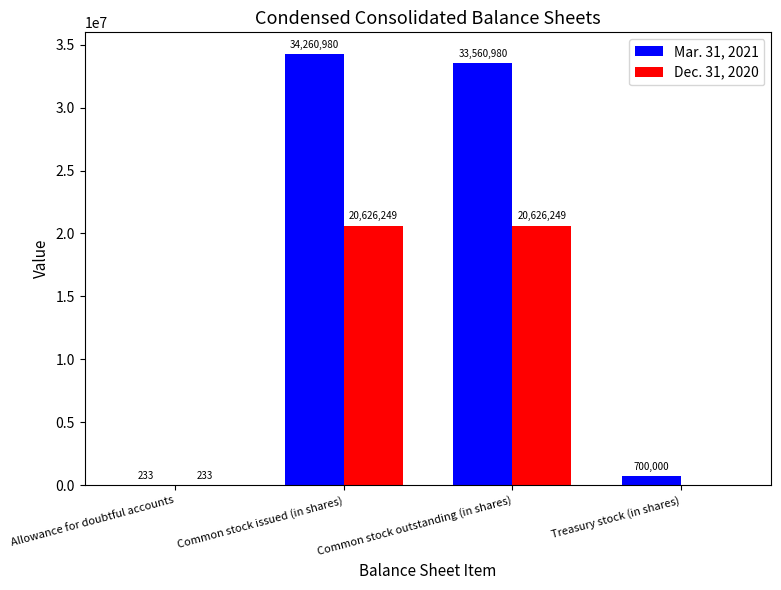

Reading left to right, what are all the values shown in this chart?

Mar. 31, 2021: Allowance for doubtful accounts=233	Common stock issued (in shares)=34260980	Common stock outstanding (in shares)=33560980	Treasury stock (in shares)=700000
Dec. 31, 2020: Allowance for doubtful accounts=233	Common stock issued (in shares)=20626249	Common stock outstanding (in shares)=20626249	Treasury stock (in shares)=0